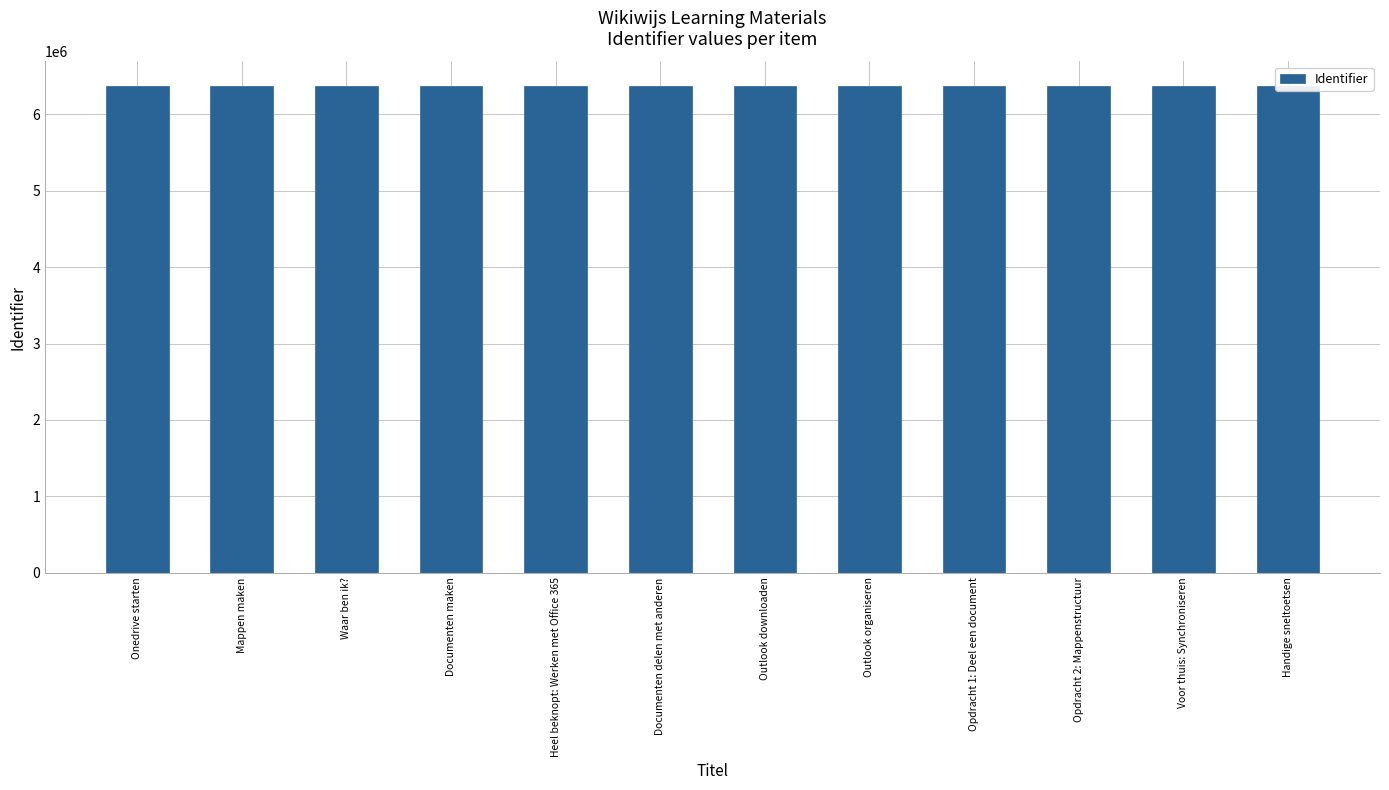

What is the sum of all values?

76499518